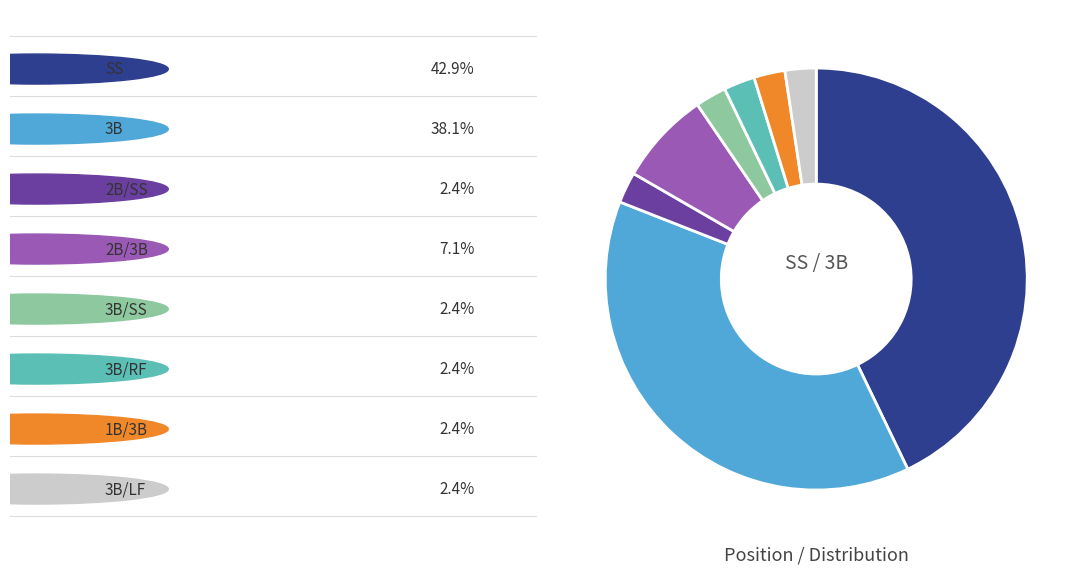

Is there any slice that represents more than half of the pie?

No